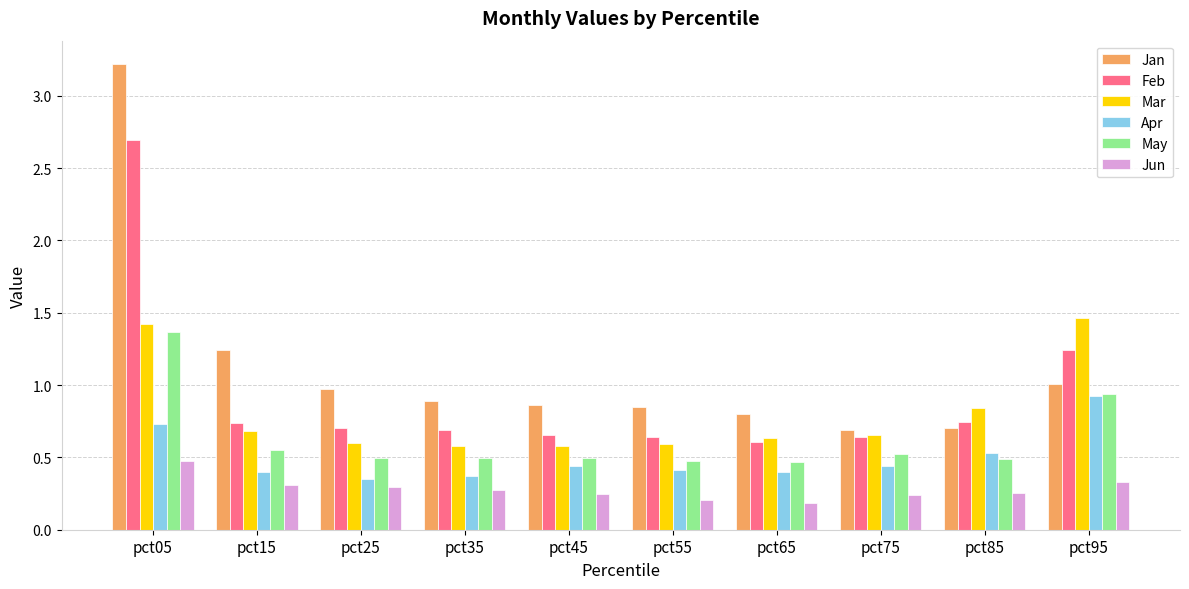

True or false: Feb has a value of 0.7 at pct25.

True